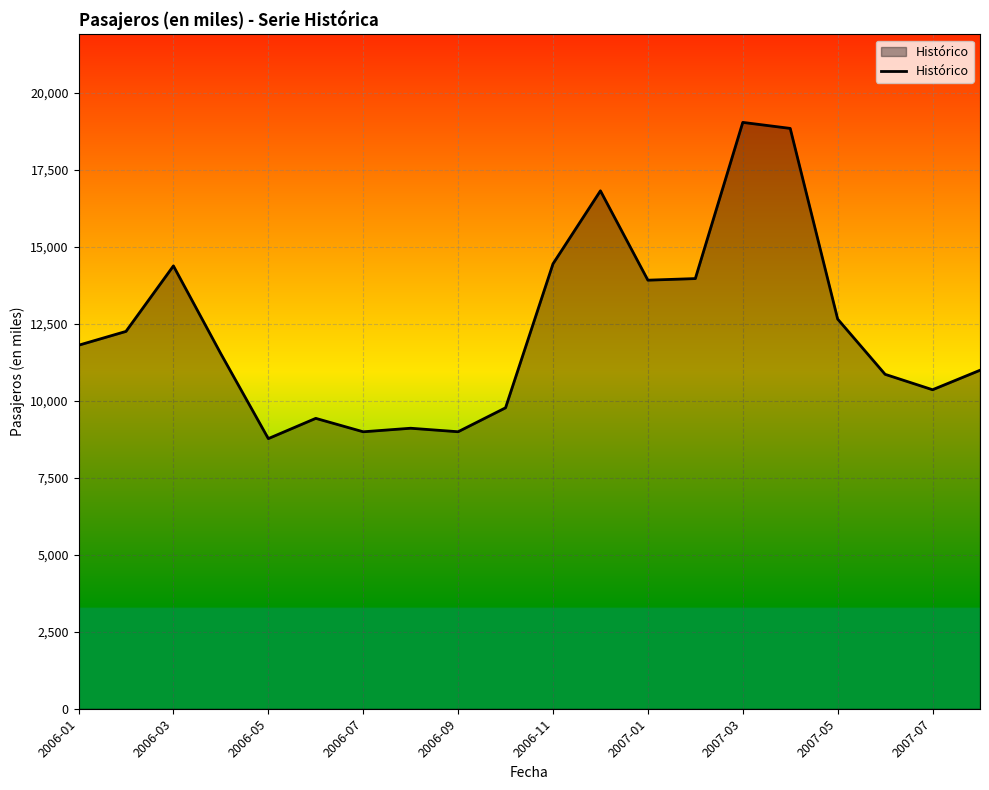

What is the greatest value displayed?

19046.4